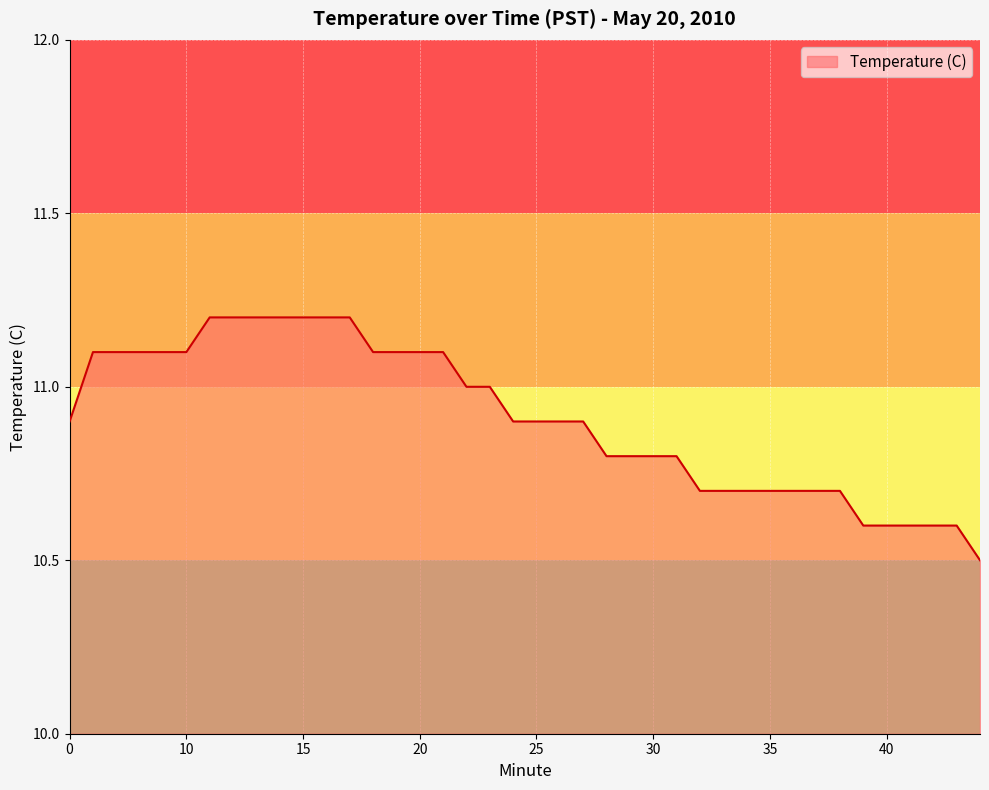

What is the maximum value shown in the chart?

11.2